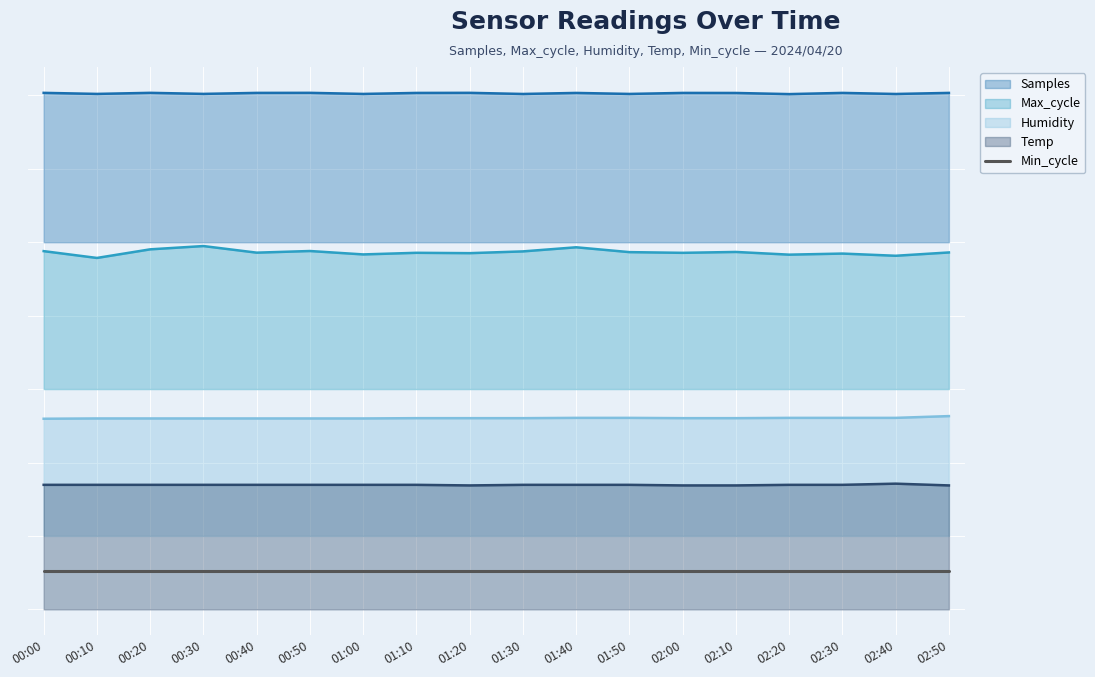

What is the value of the Humidity point at the 16th from the left?

1.8